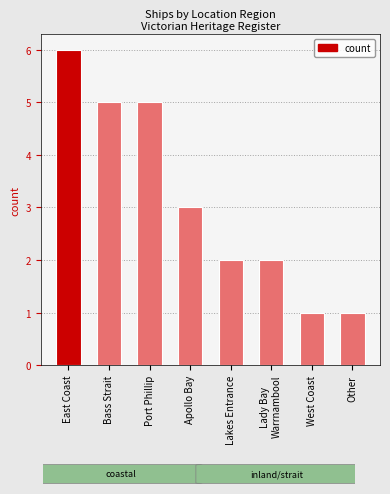

Approximately how many times larger is the value at West Coast compared to Lady Bay
Warrnambool?

0.5